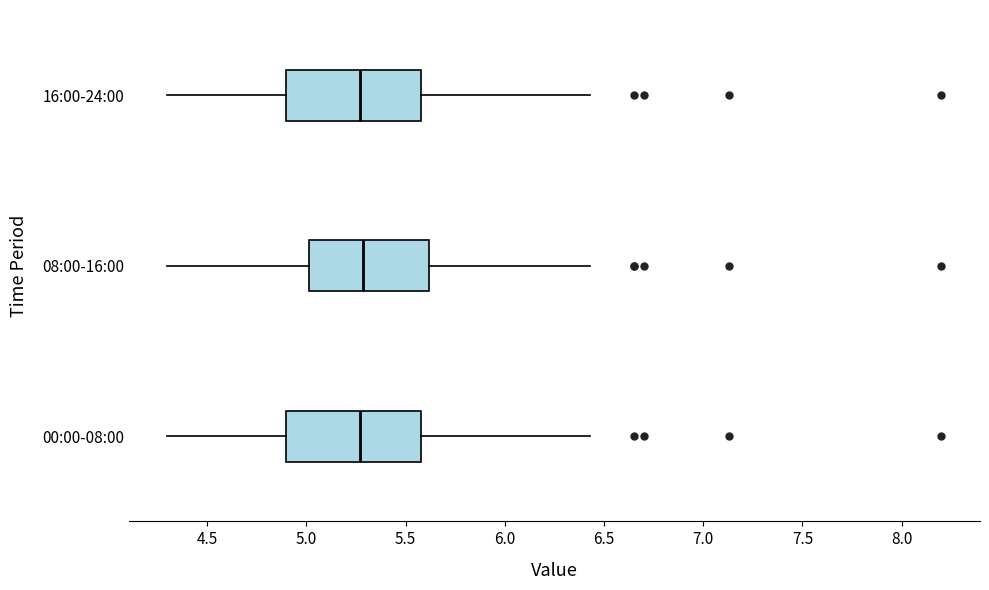

Reading bottom to top, transcribe this box plot: for each box, give where its median line is, the range the box spans, and where its two whiskers end, as read against the x-axis. The values are not printed on the chart, so give them approximately, as read against the axis.

00:00-08:00: median 5.25, box 4.90 to 5.60, whiskers 4.30 to 6.45
08:00-16:00: median 5.30, box 5.00 to 5.60, whiskers 4.30 to 6.45
16:00-24:00: median 5.25, box 4.90 to 5.60, whiskers 4.30 to 6.45